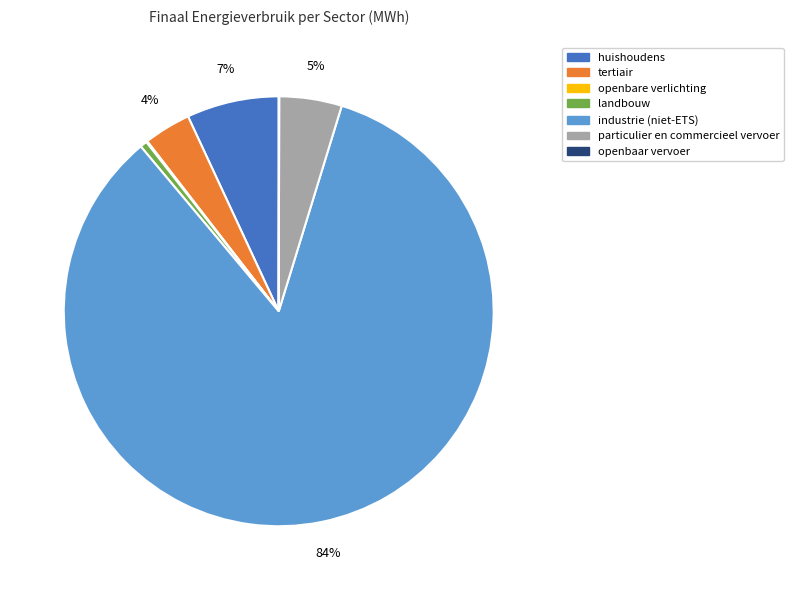

To the nearest percent, what portion does particulier en commercieel vervoer represent?

5%